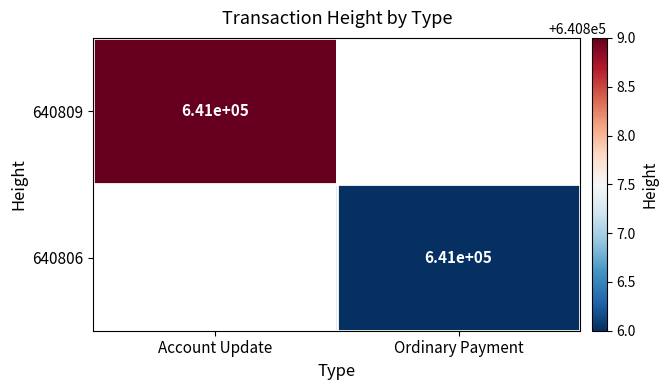

The 640809 series shows 641000 at Account Update. True or false?

True